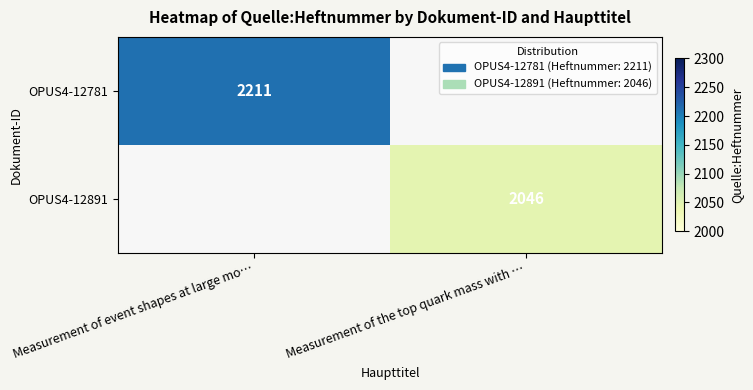

The OPUS4-12891 series shows 2046 at Measurement of the top quark mass with …. True or false?

True